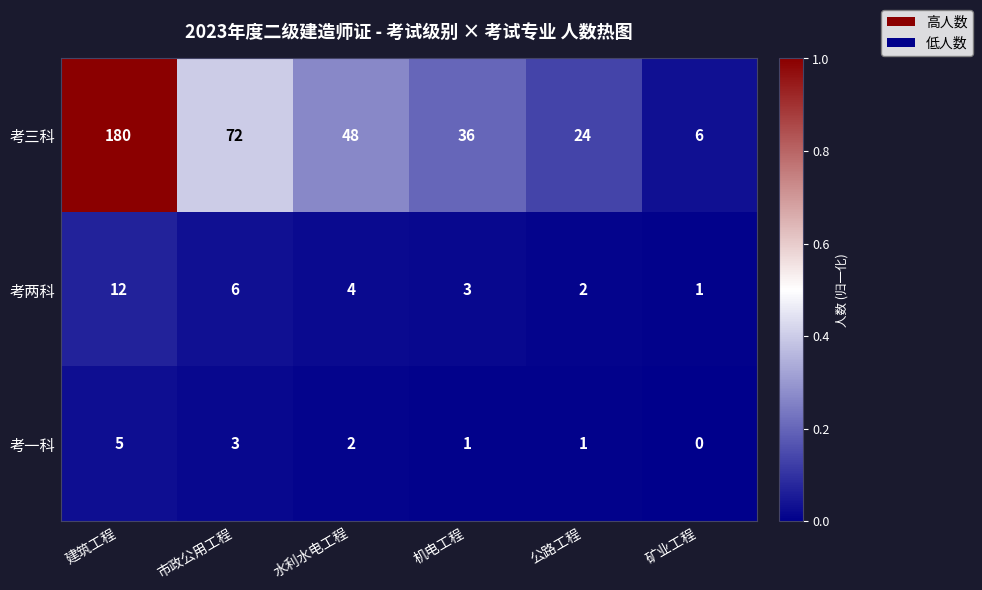

At 市政公用工程, list the series in order from smallest to largest.

考一科, 考两科, 考三科